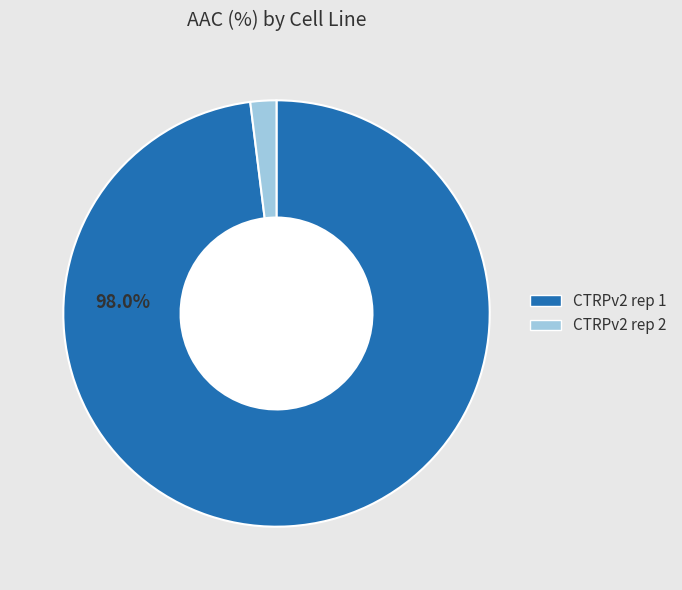

To the nearest percent, what is the difference between the largest and smallest slice percentages?

96%